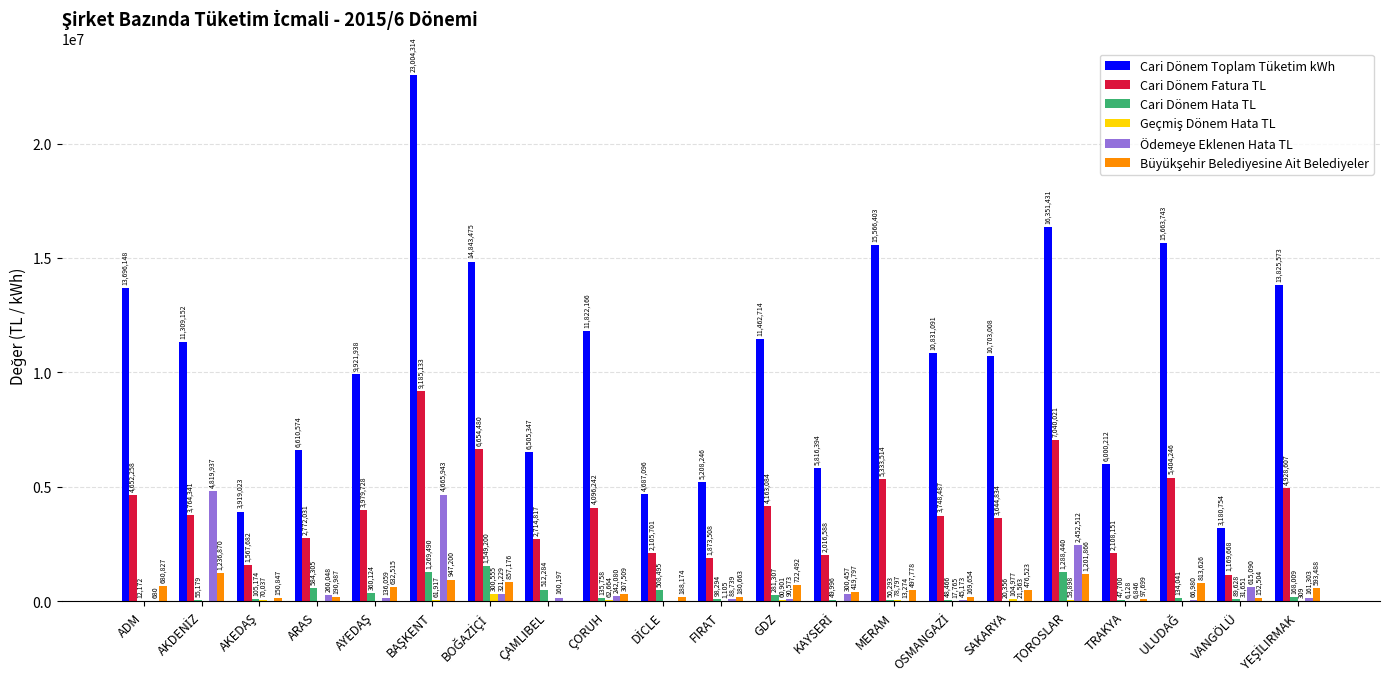

What is the maximum value shown in the chart?

23004314.3